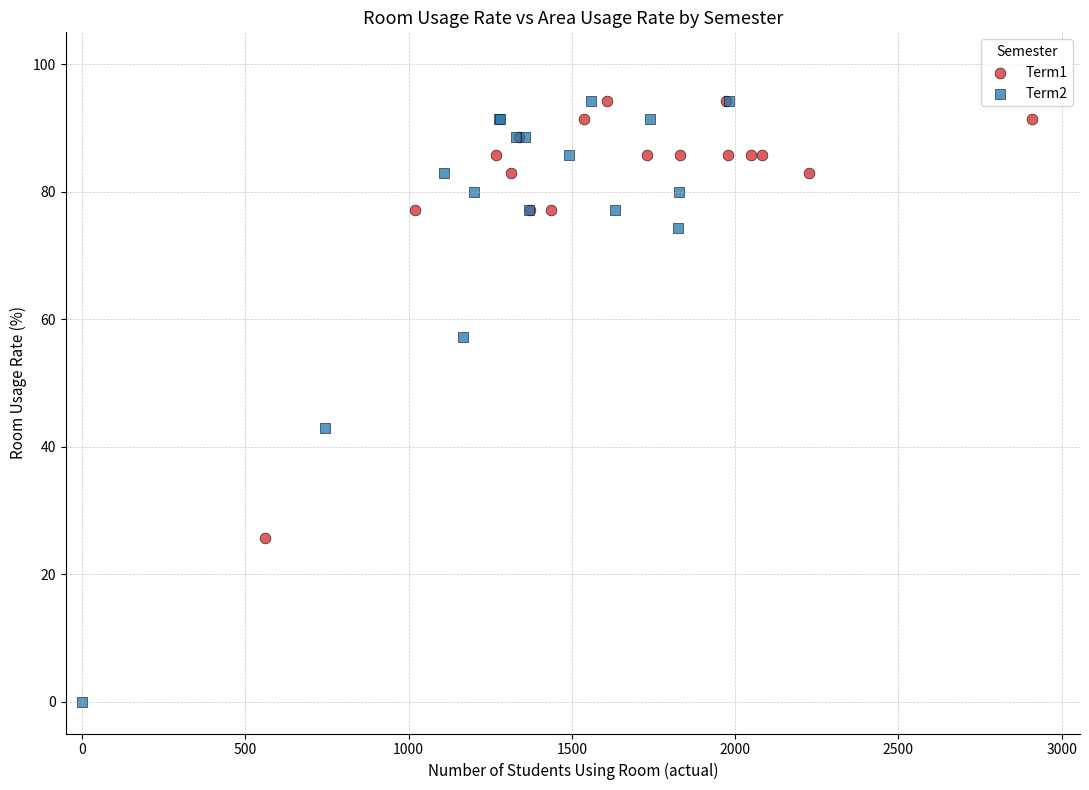

Which series has the widest spread of Y values?

Term2